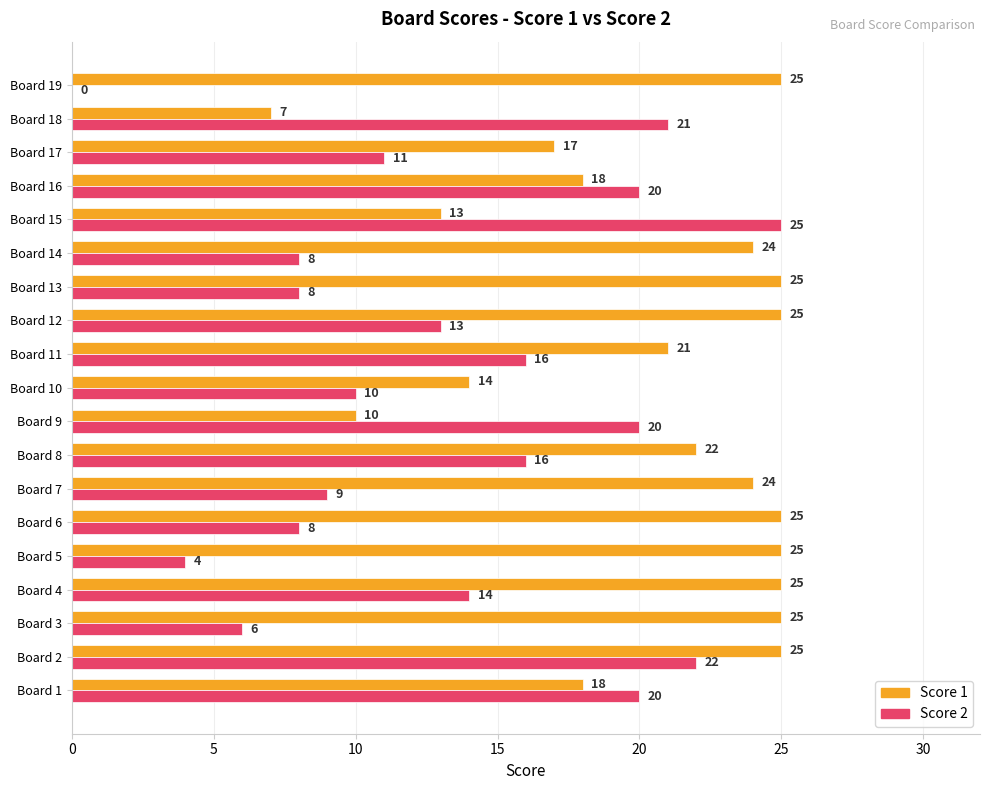

What is the sum of all Score 1 values?

388